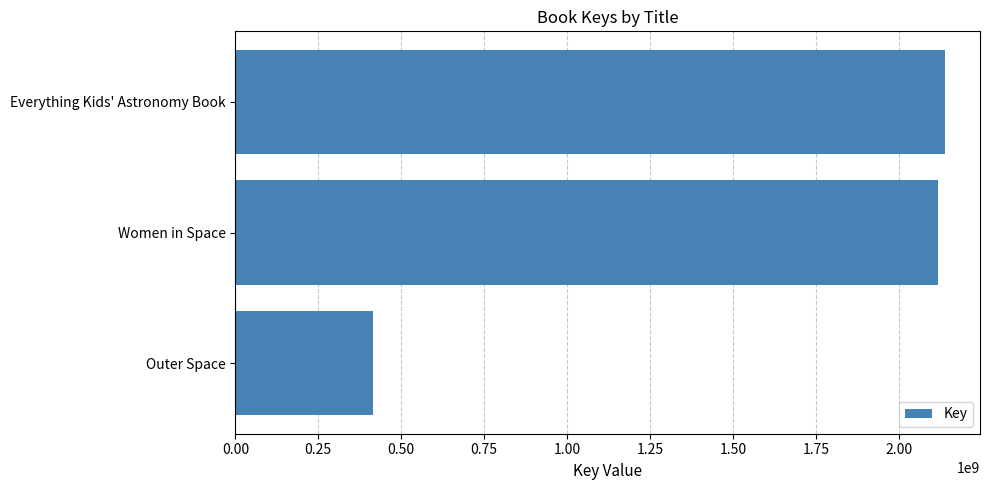

Reading bottom to top, list all the values displayed in this chart.

414443068	2117892617	2137694600